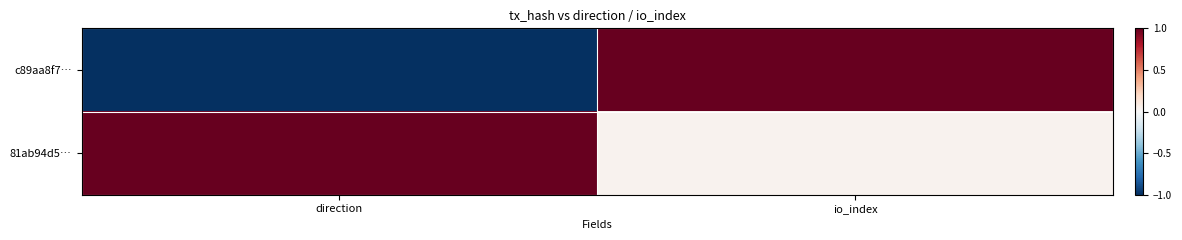

Reading right to left, extract all data points from this chart.

c89aa8f7…: io_index=1.0	direction=-1.0
81ab94d5…: io_index=0.0	direction=1.0